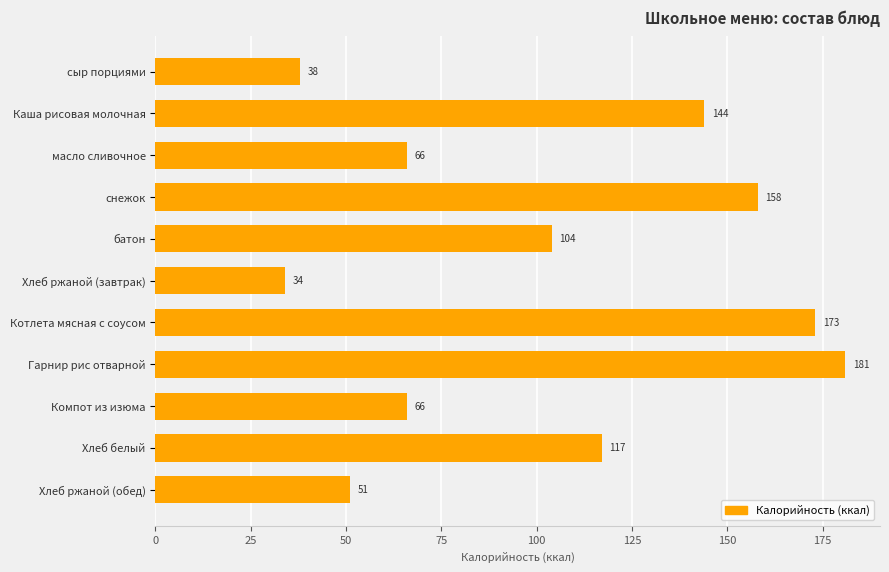

Count the number of data series in this chart.

1